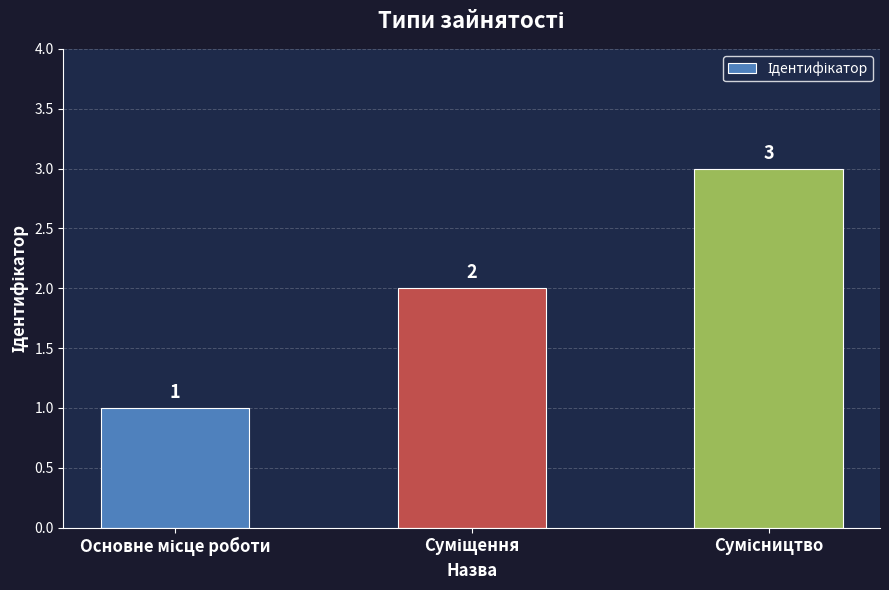

Count the values in the range 1 to 3.

3